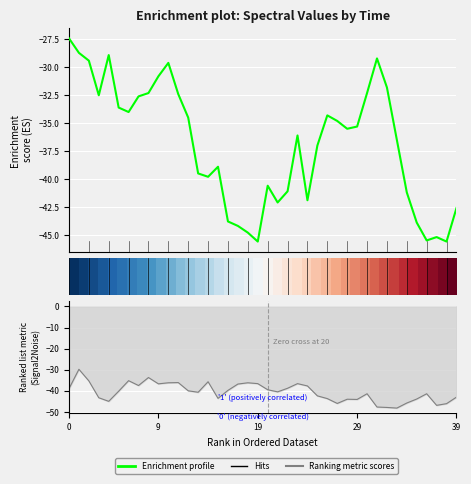

Is it true that 9.236 equals -13.9 at 1989/01/20 06:35?

False